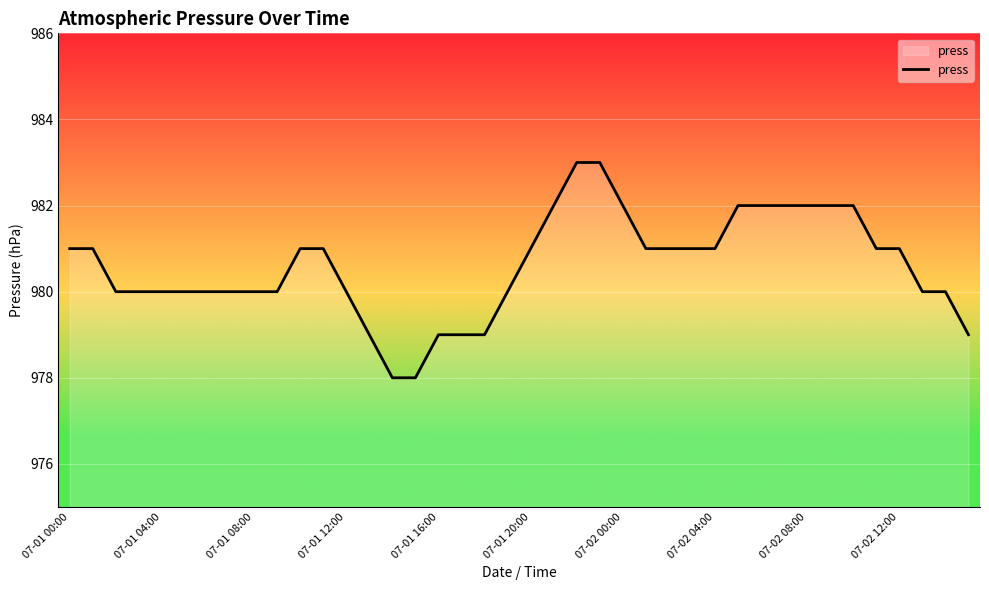

What is the difference between the maximum and minimum values?

5